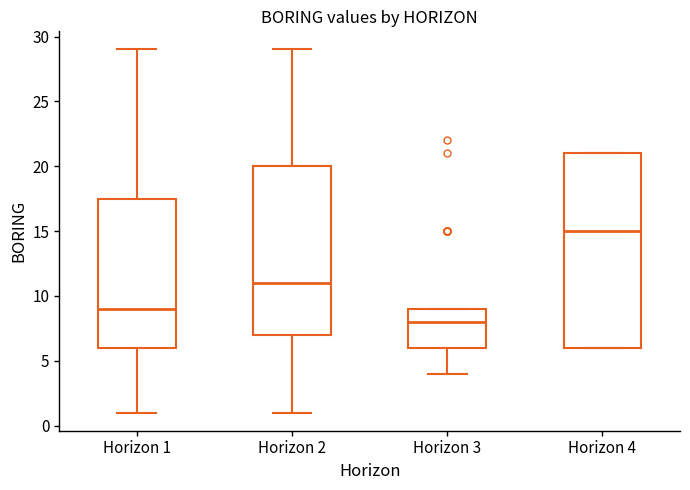

Which box has the highest median line?

Horizon 4